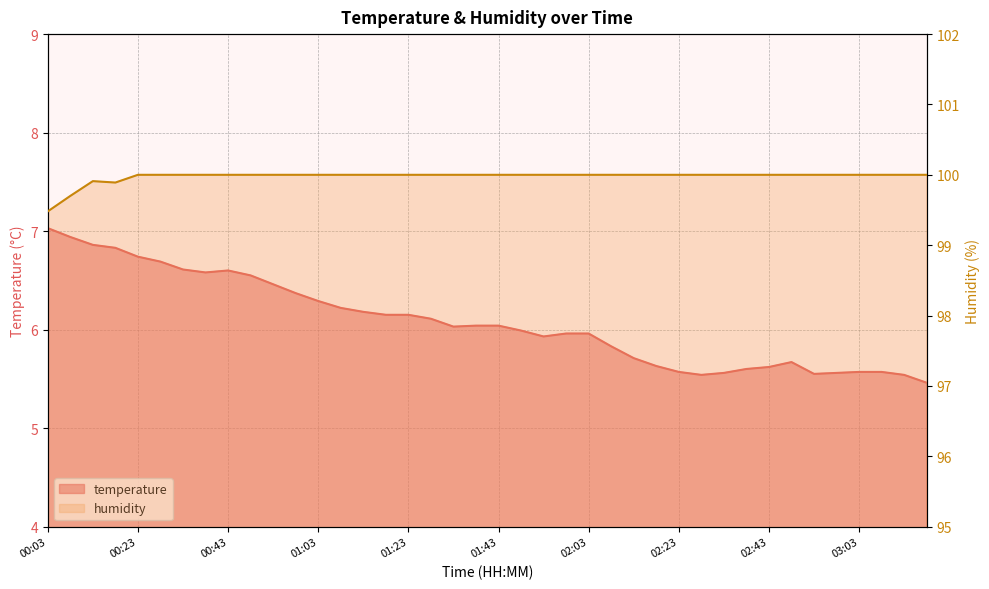

Rank the series at 01:18 from lowest to highest value.

temperature, humidity